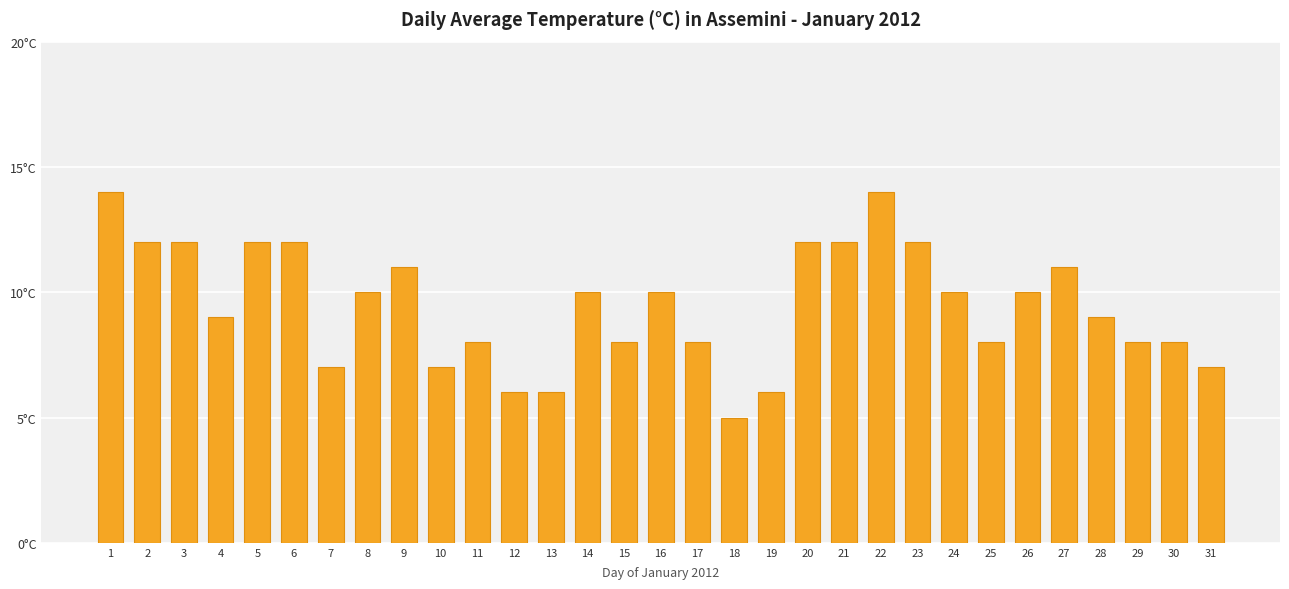

What is the sum of all values?

294